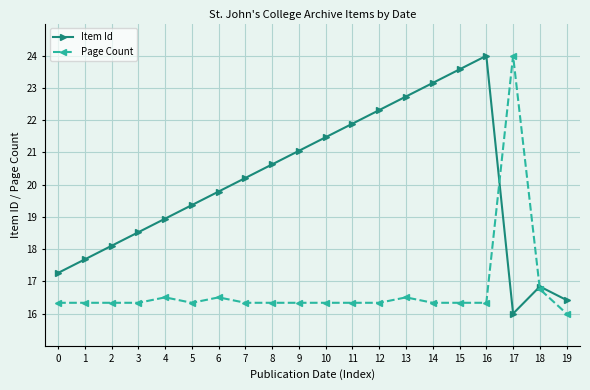

List the labels in order of Item Id value, smallest first.

17, 19, 18, 0, 1, 2, 3, 4, 5, 6, 7, 8, 9, 10, 11, 12, 13, 14, 15, 16